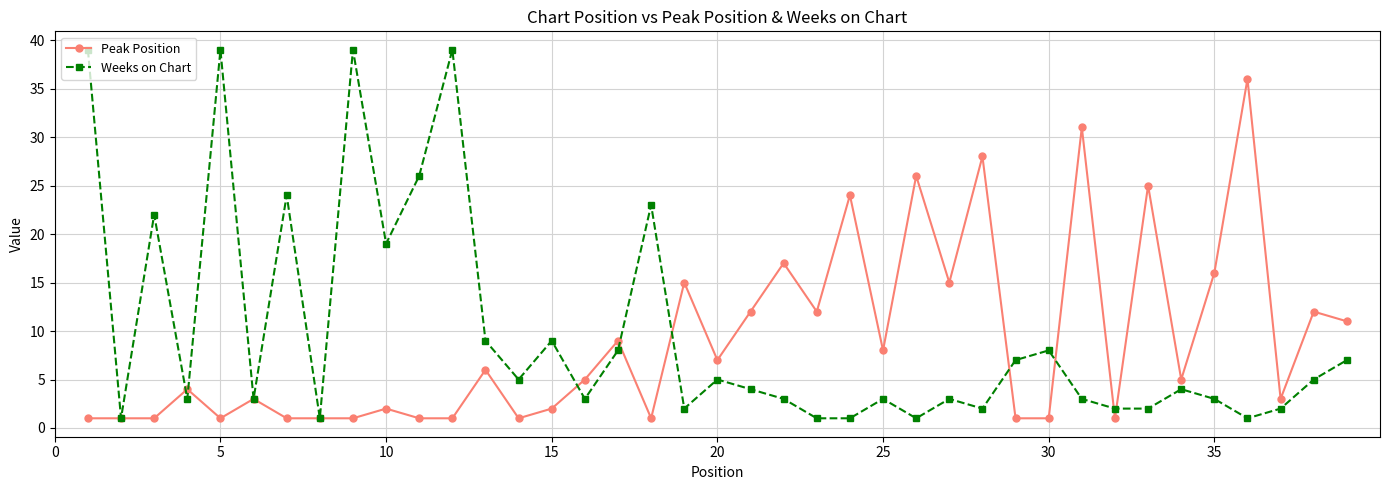

Which series has the widest spread of values?

Weeks on Chart